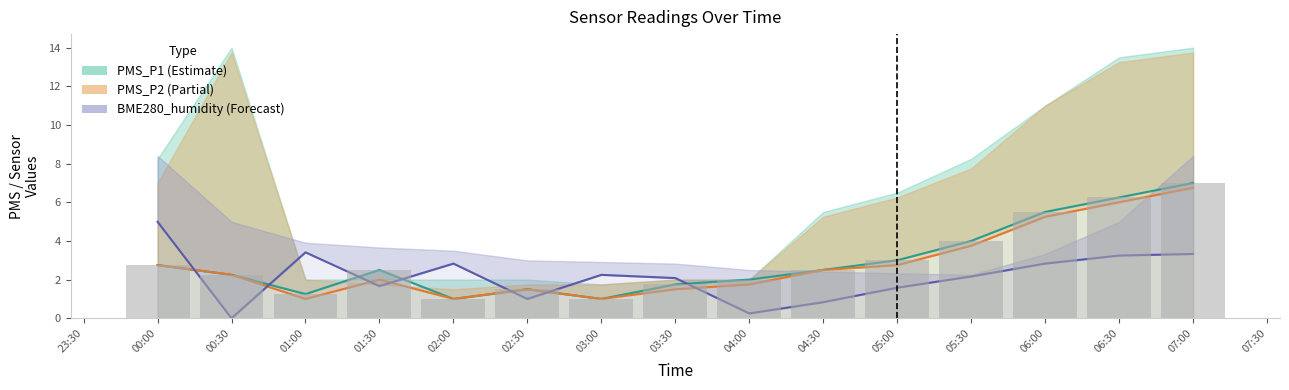

What is the maximum value shown in the chart?

7.0